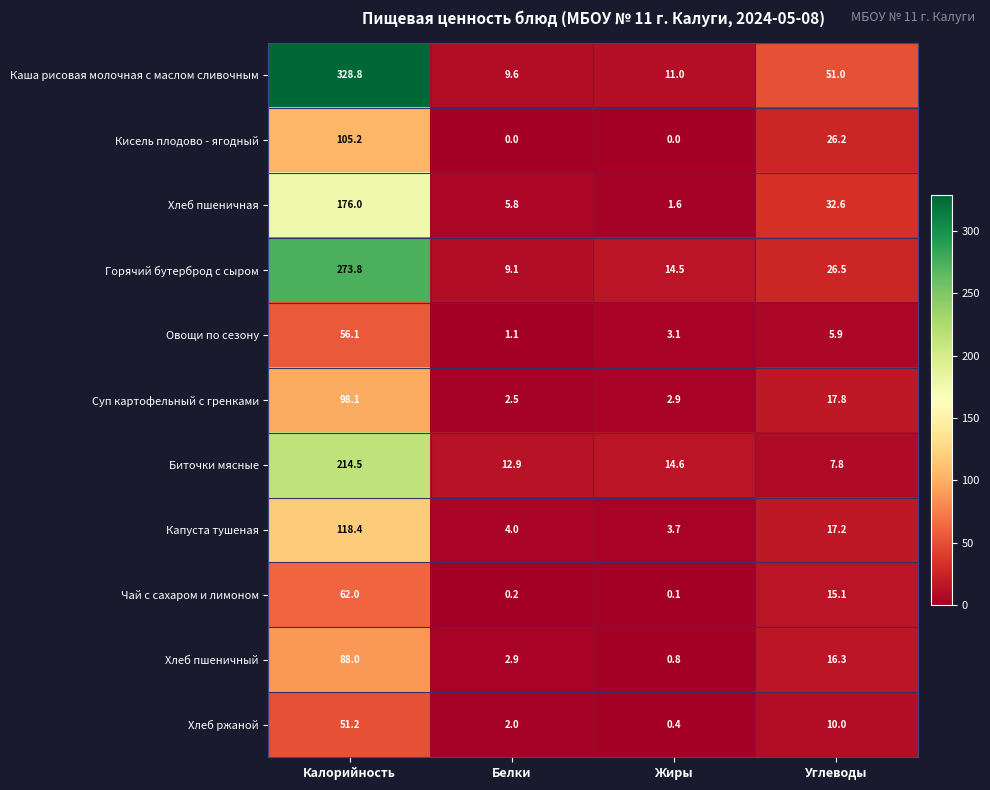

Is it true that Капуста тушеная equals 118.4 at Калорийность?

True